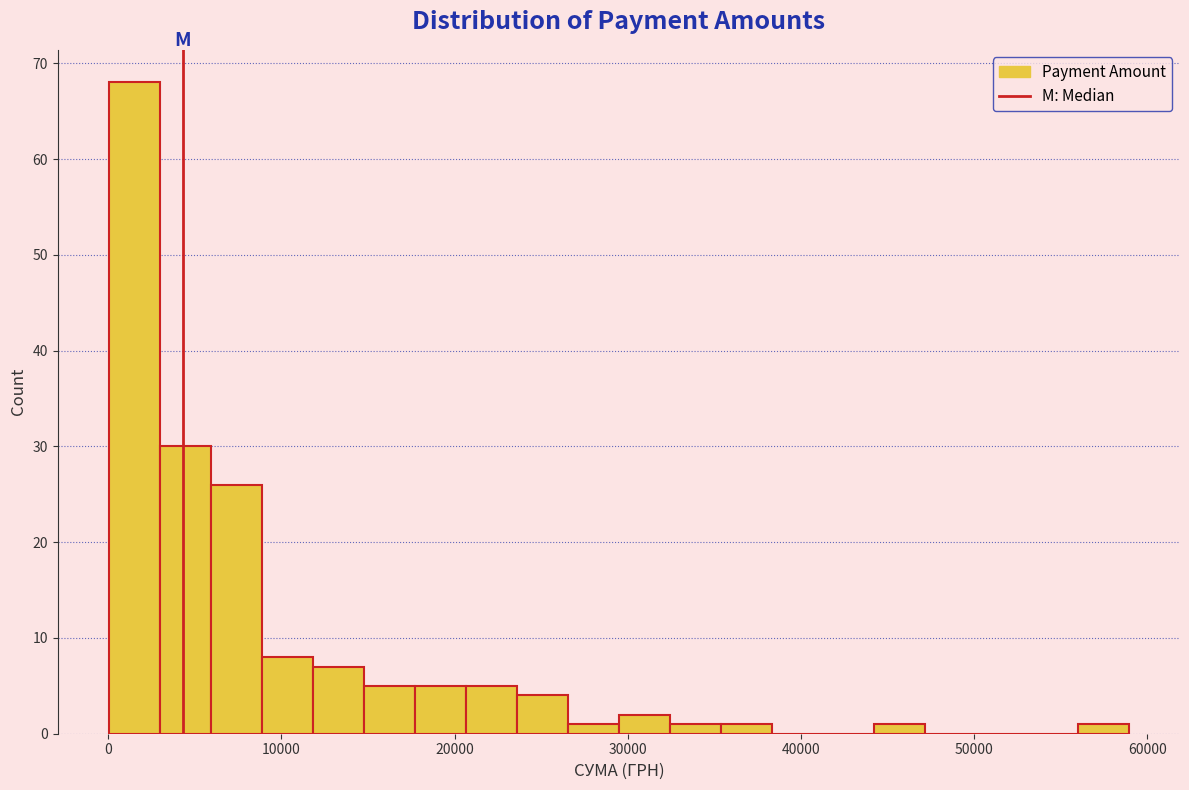

Around what value on the x-axis is the tallest bar? Give the approximate position of its centre, as read against the axis.

2000